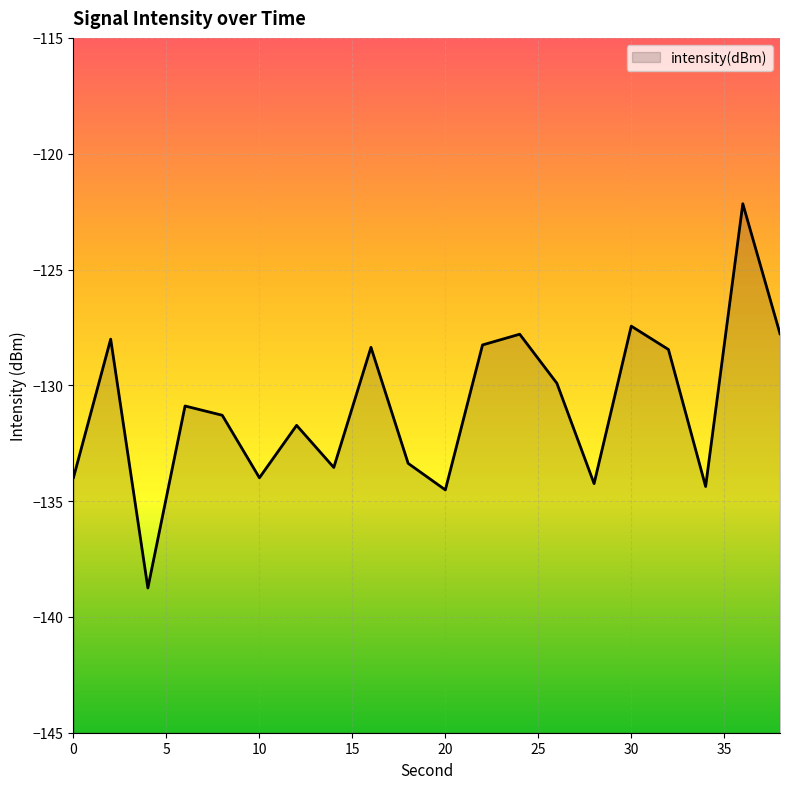

What is the difference between the maximum and minimum values?

16.6